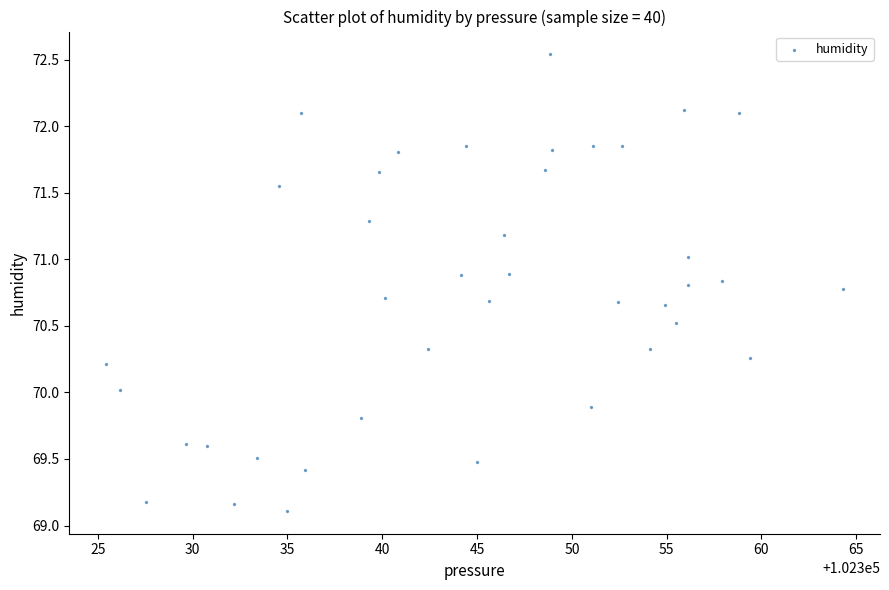

What is the range of Y values (max minus min)?

3.4